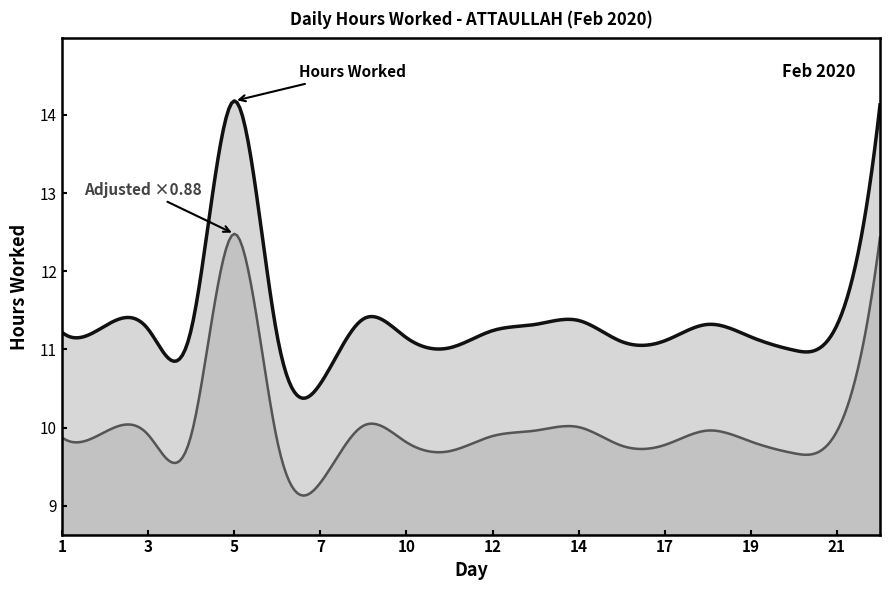

What is the maximum value shown in the chart?

14.2